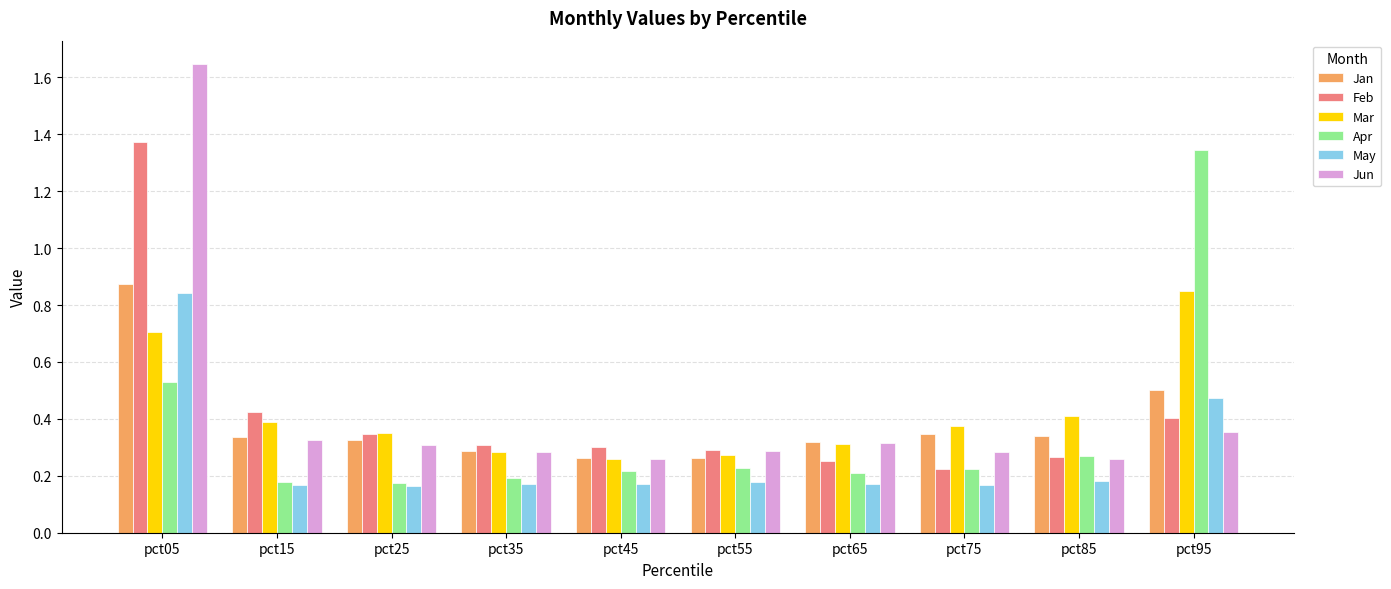

True or false: May has a value of 0.1 at pct65.

False